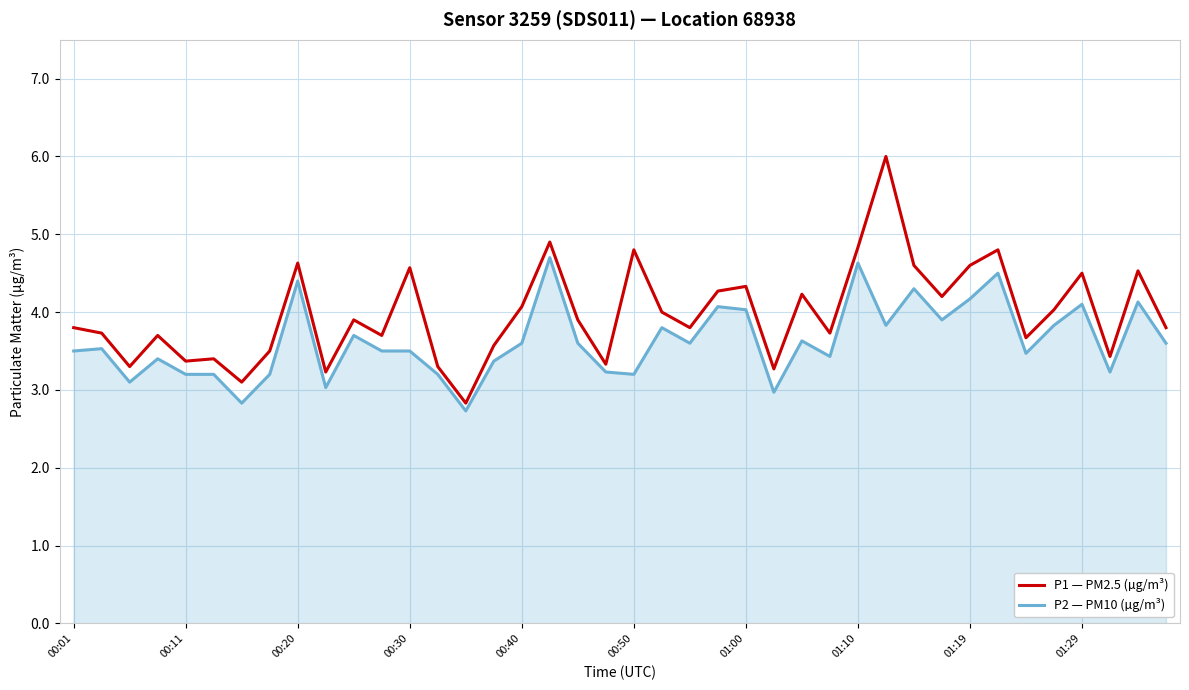

True or false: P2 — PM10 (µg/m³) and P1 — PM2.5 (µg/m³) intersect in this chart.

False